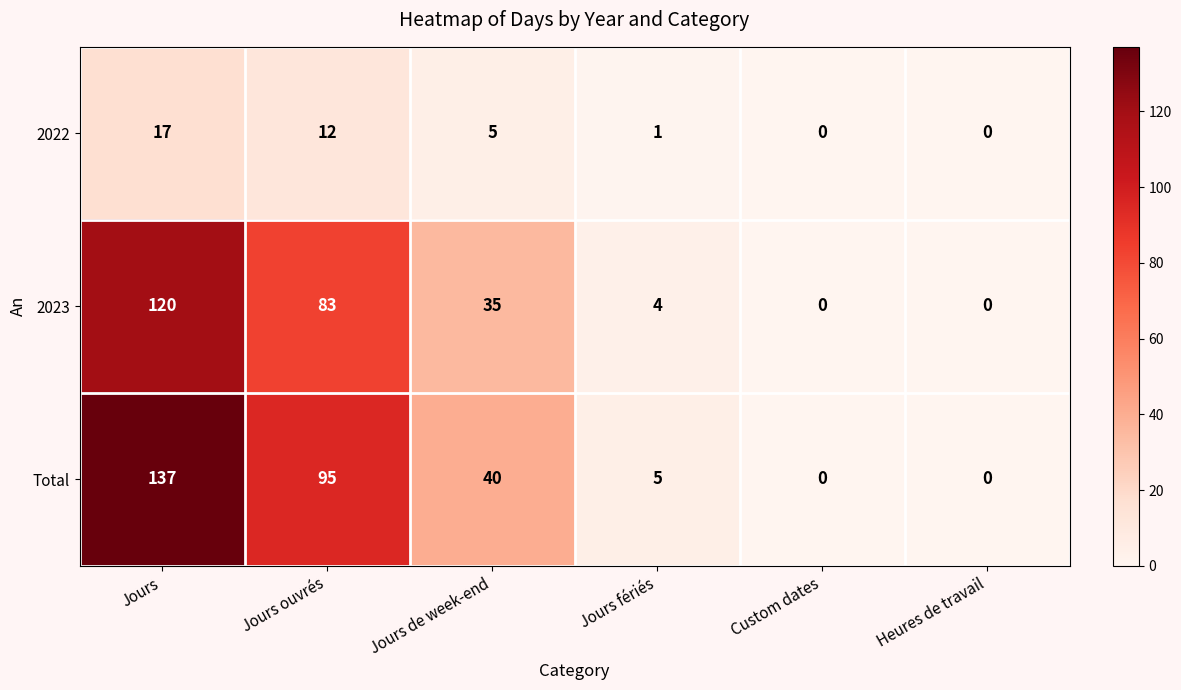

At how many categories does at least one series exceed 94?

2